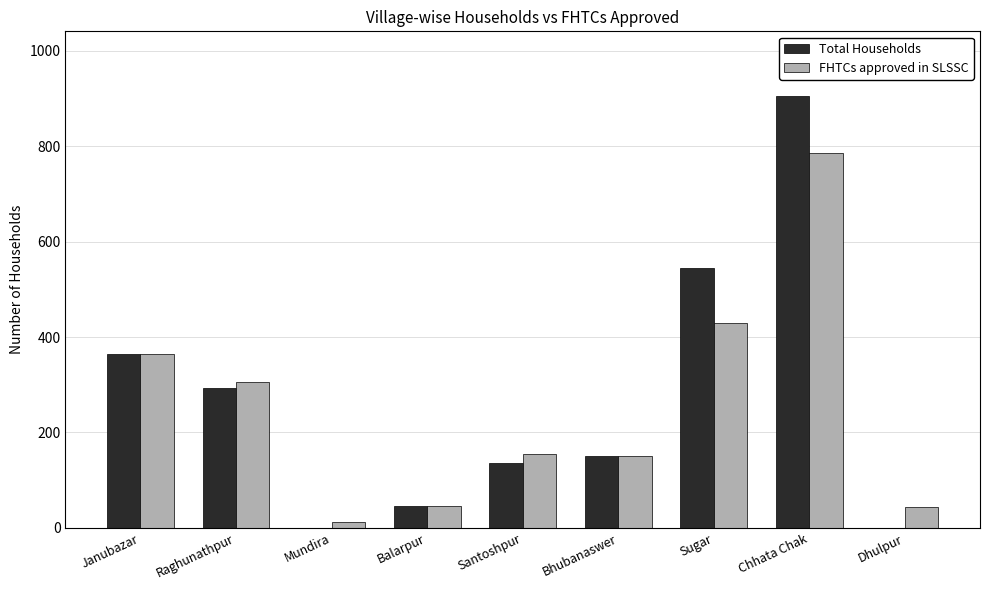

At which category is the sum across all series the highest?

Chhata Chak